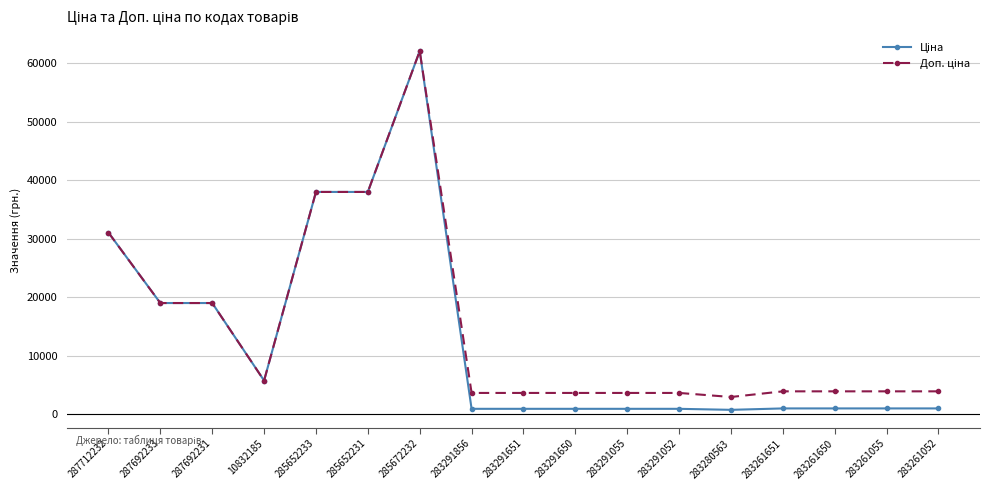

Count the number of data series in this chart.

2